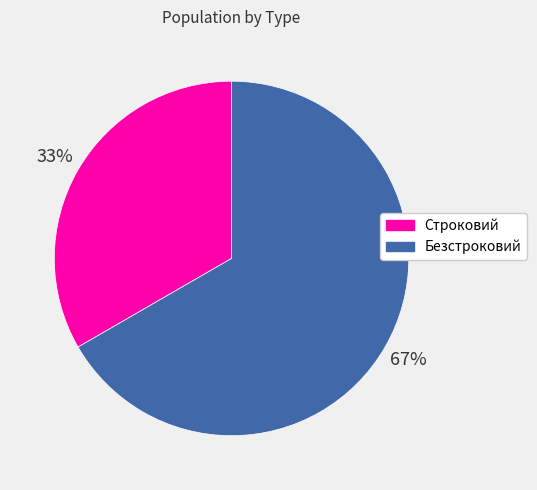

Is the sum of Строковий and Безстроковий greater than half?

Yes